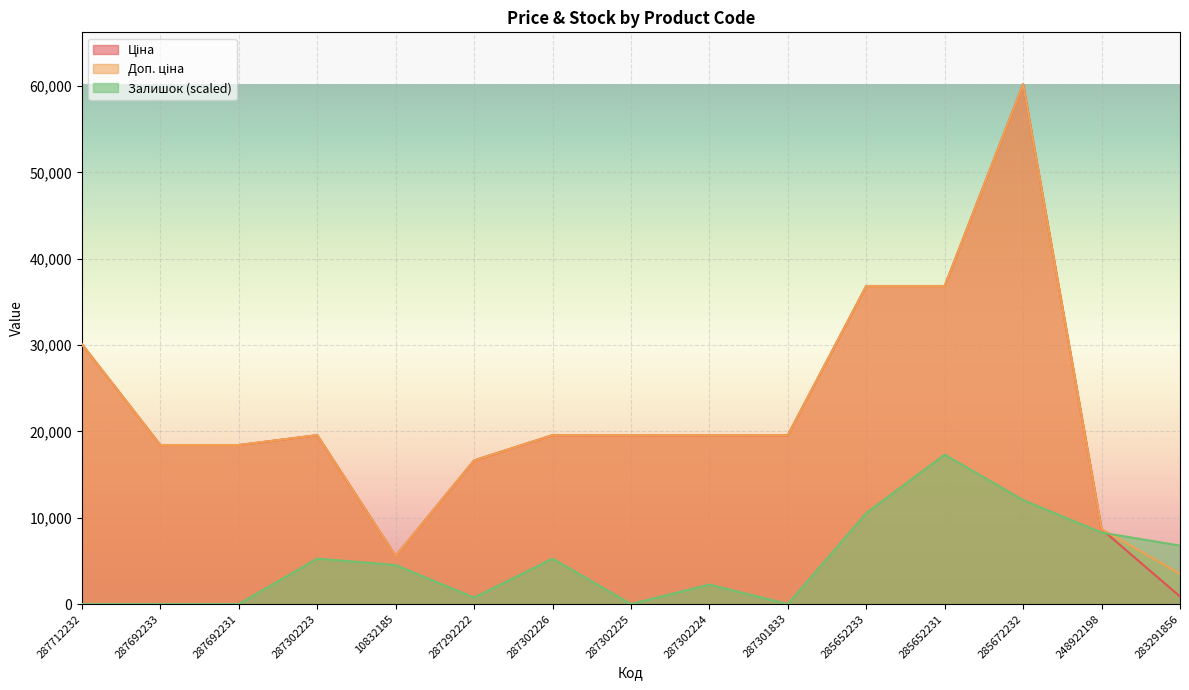

How many data points in Залишок are above 4515?

8